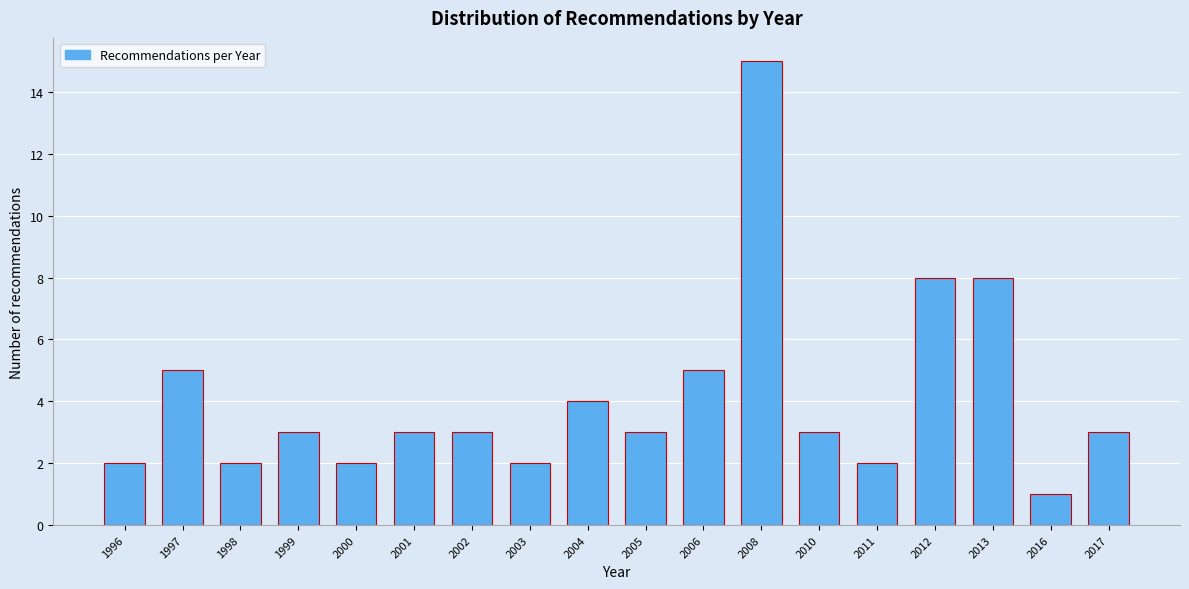

Reading left to right, list all the values displayed in this chart.

2	5	2	3	2	3	3	2	4	3	5	15	3	2	8	8	1	3